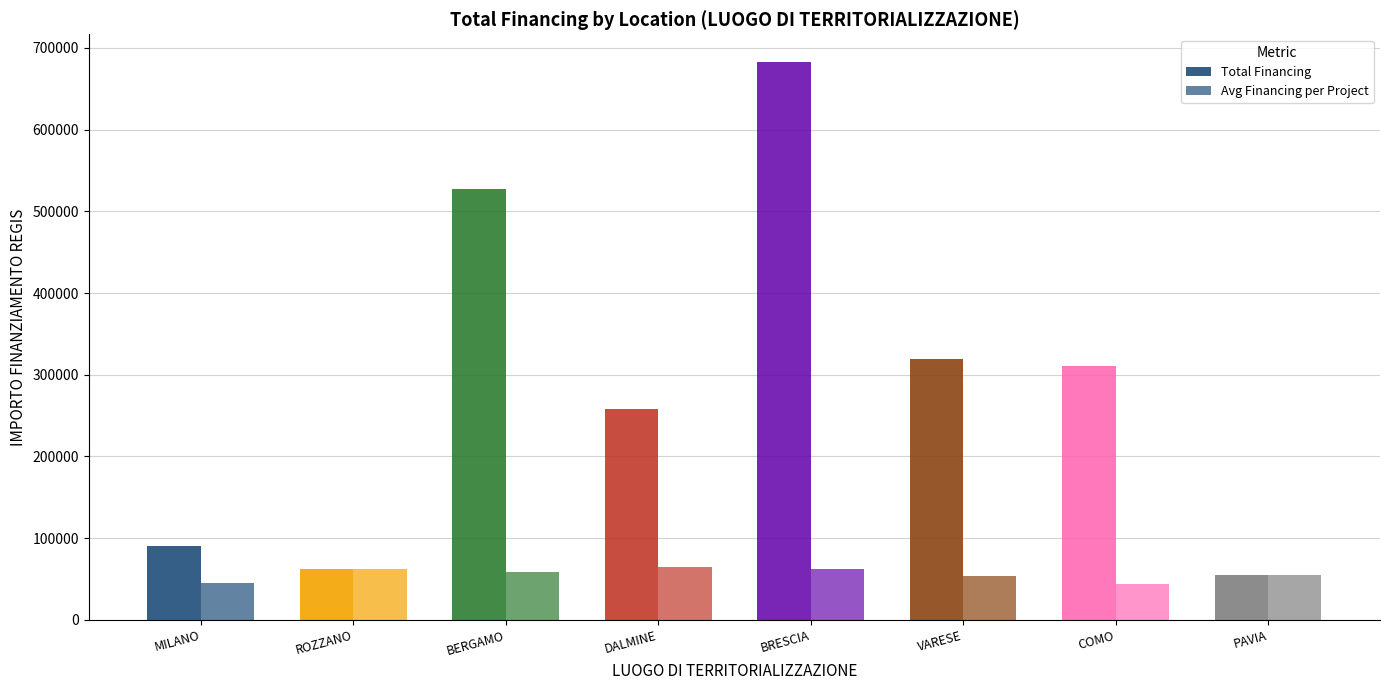

How many data points in Avg Financing per Project are less than 58575?

4